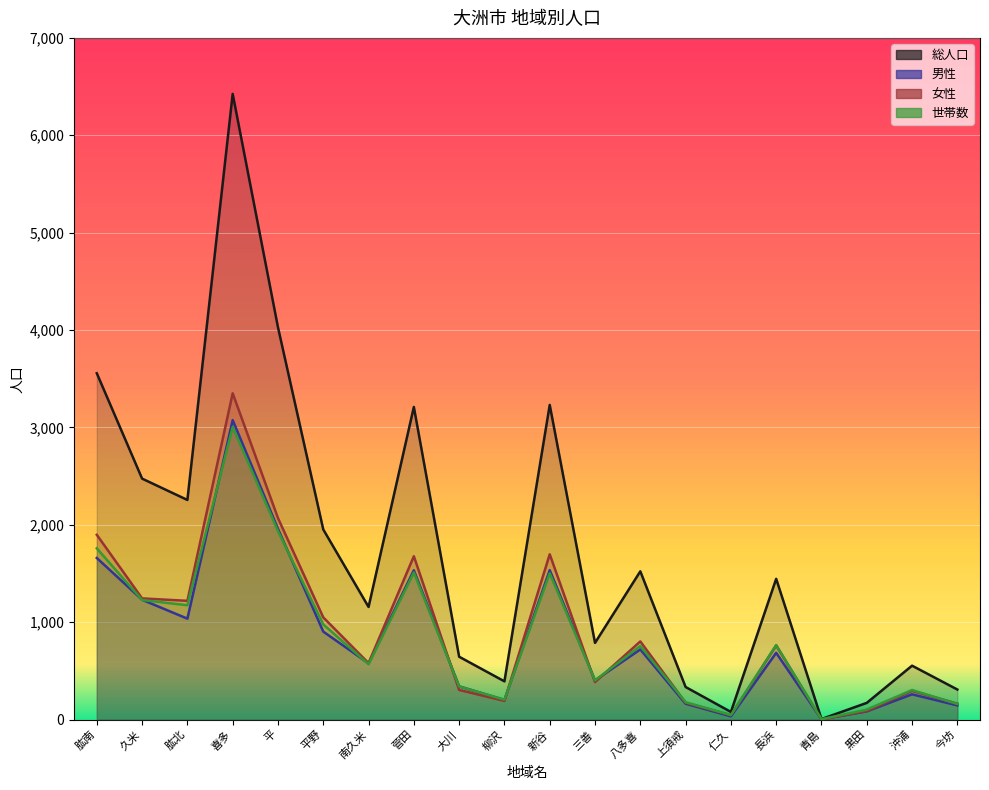

Is it true that 総人口 equals 1682 at 南久米?

False